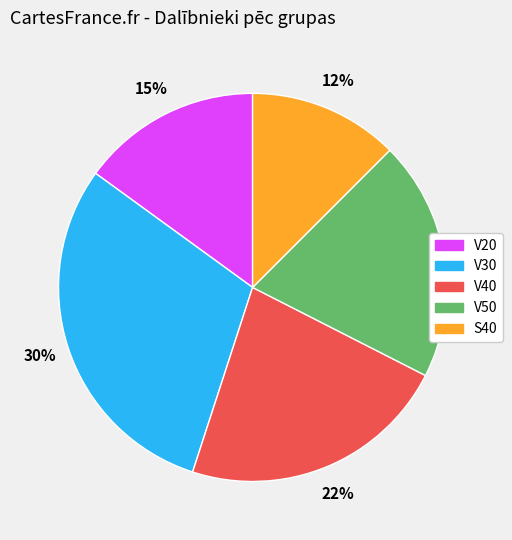

To the nearest percent, what percentage of the pie is V30?

30%